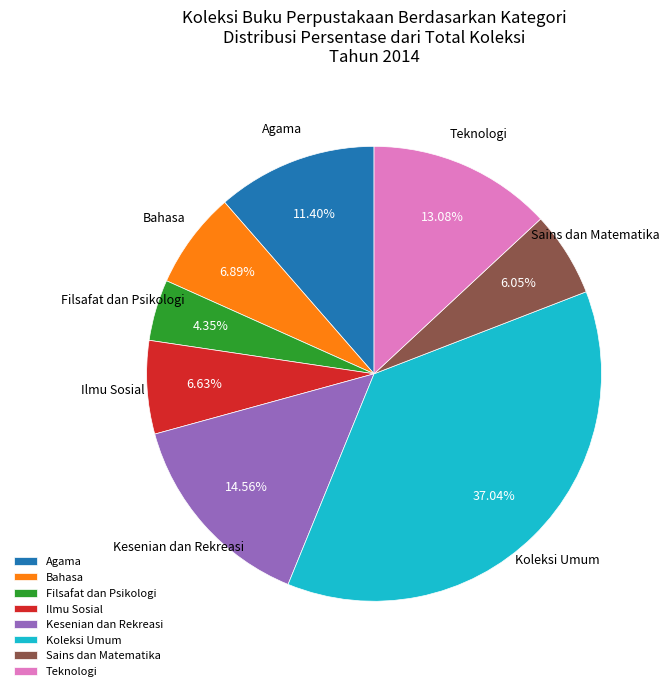

What is the smallest slice in the pie chart?

Filsafat dan Psikologi